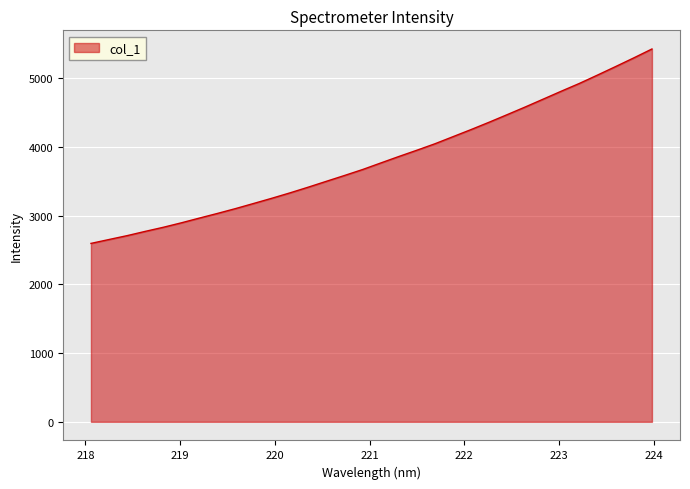

What is the minimum value shown in the chart?

2597.4